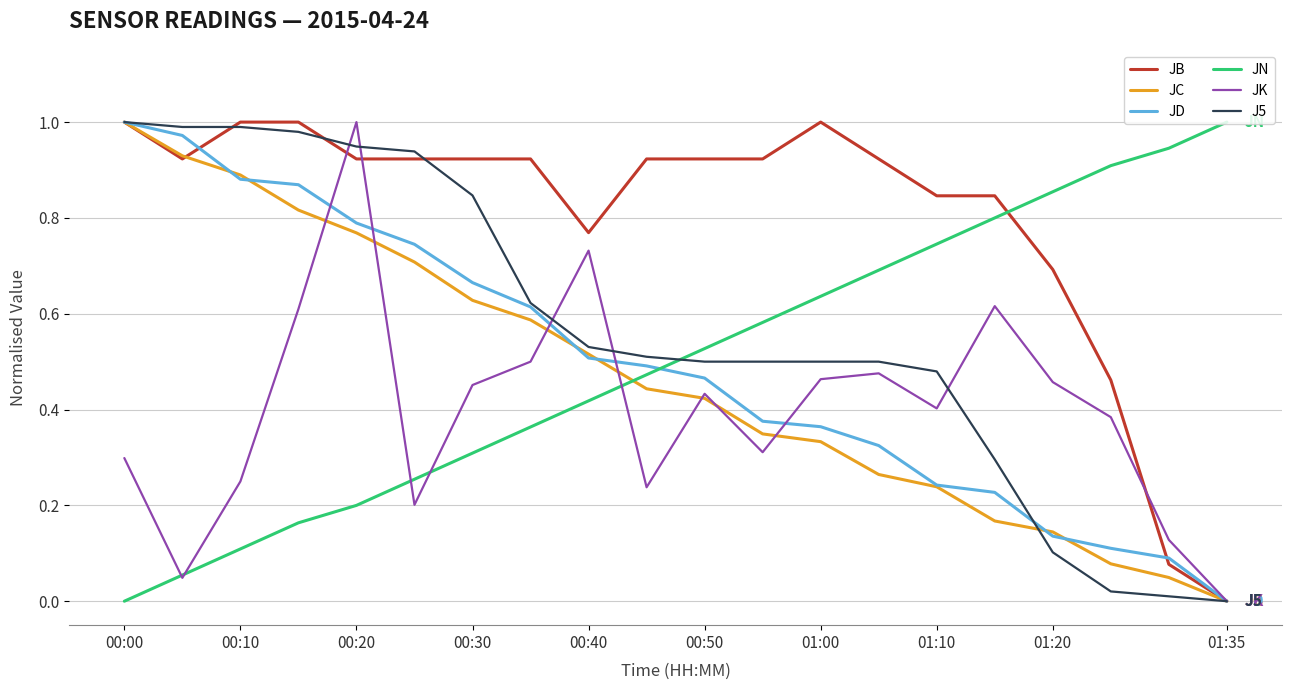

Which series has the largest total across all categories?

JB